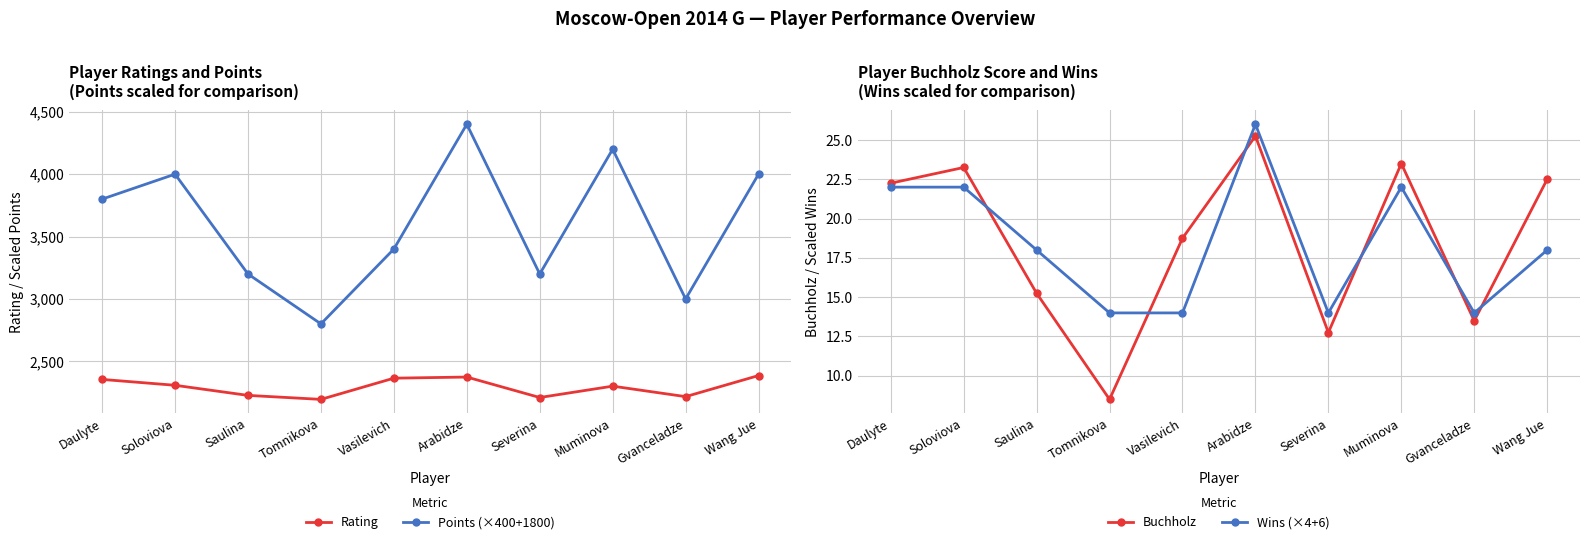

What is the difference between the Buchholz values at Saulina and Tomnikova?

6.8